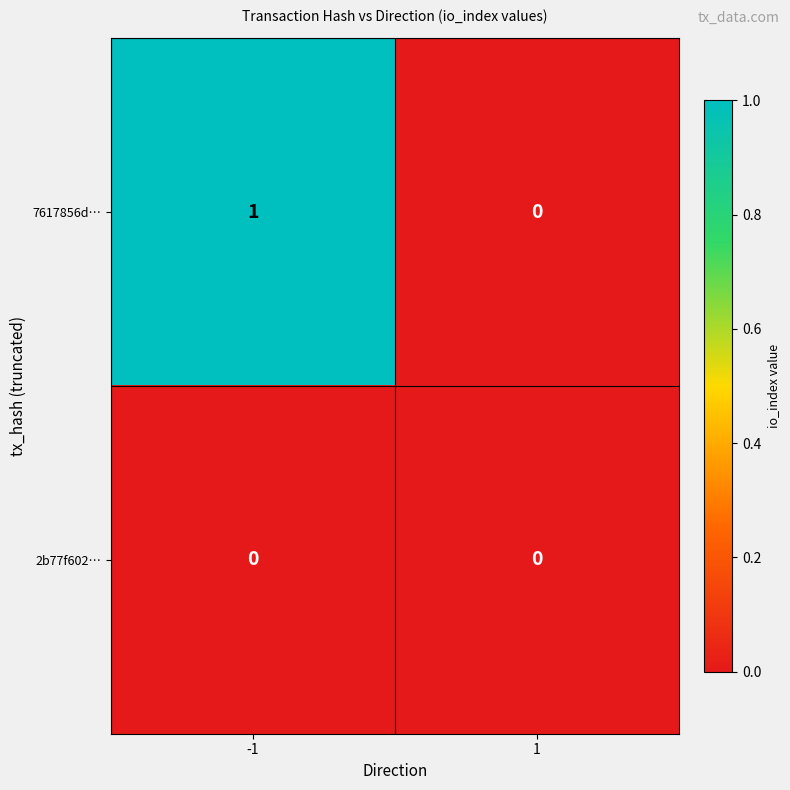

Which series has the largest range (max minus min)?

7617856d…